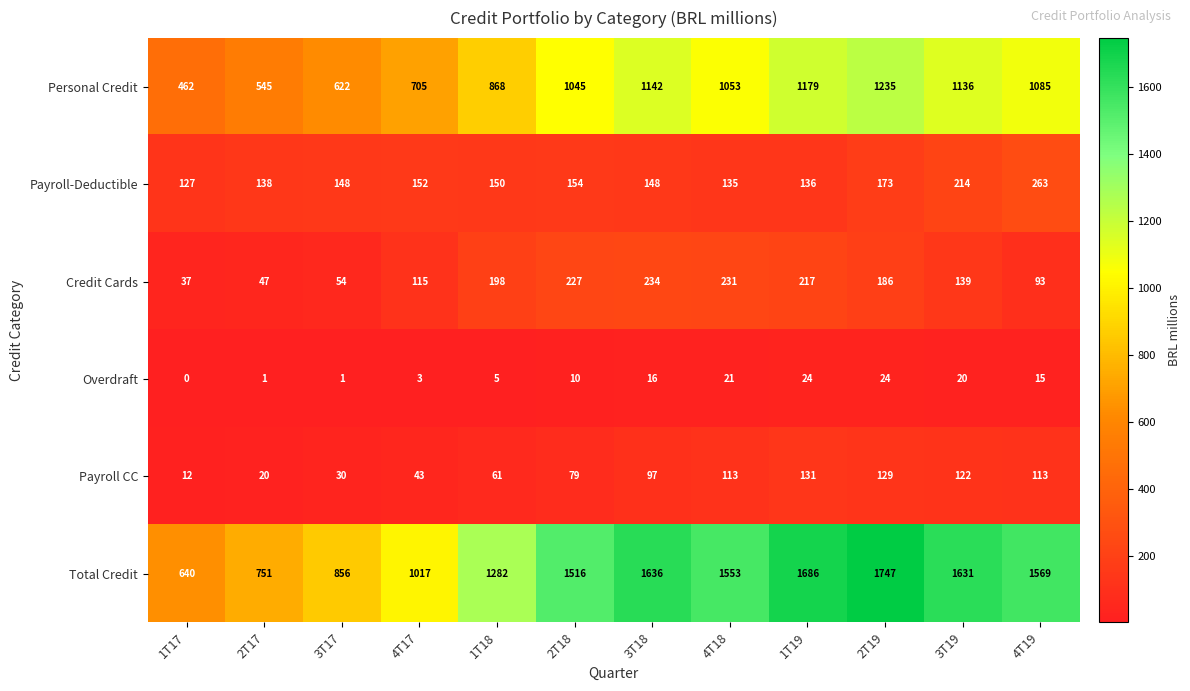

What is the difference between the Total Credit values at 2T19 and 2T17?

996